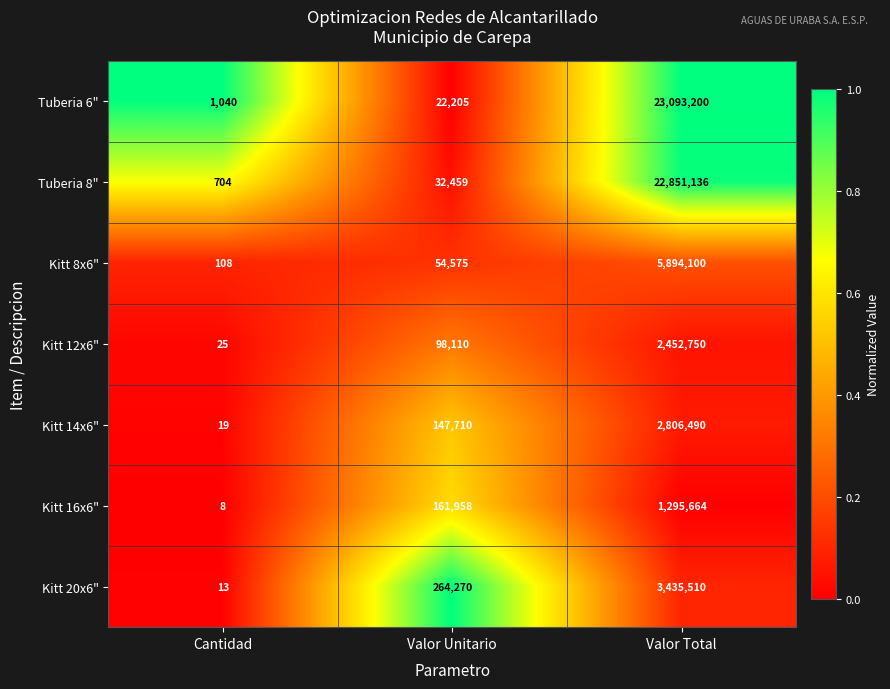

The Kitt 16x6" series shows 161958 at Valor Unitario. True or false?

True